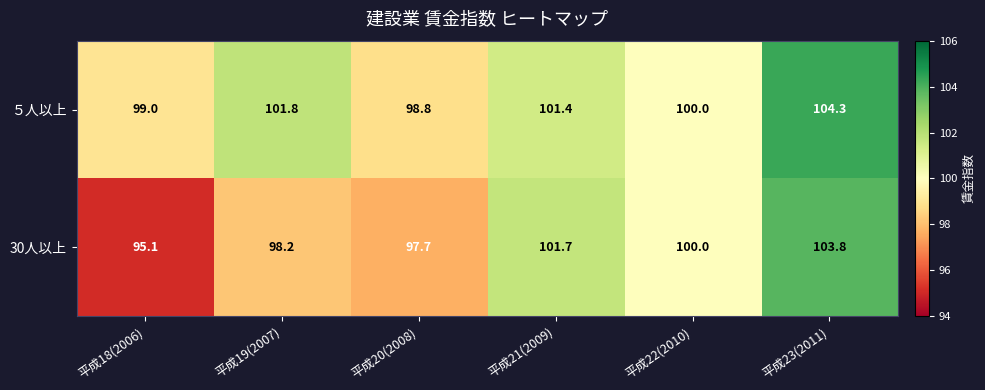

List the series in order of their peak value, highest first.

５人以上, 30人以上